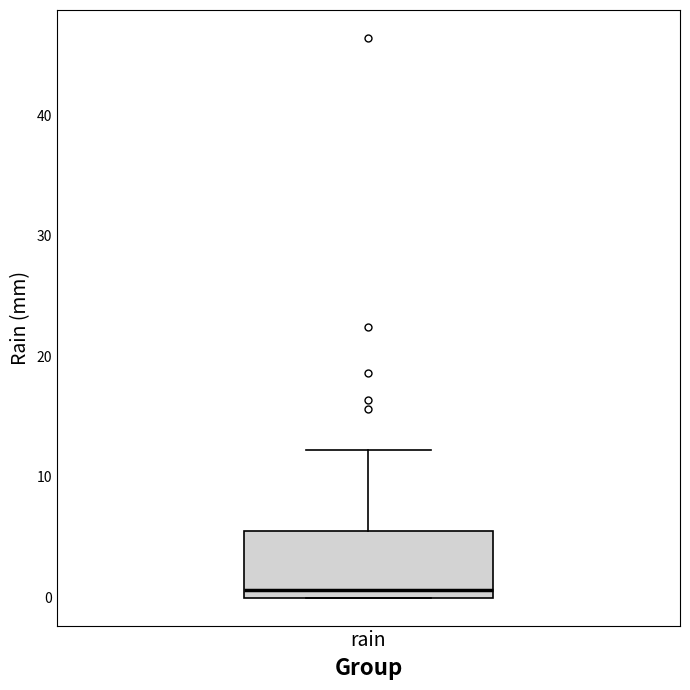

Transcribe this box plot: give where the median line is, the range the box spans, and where the two whiskers end, as read against the y-axis. The values are not printed on the chart, so give them approximately, as read against the axis.

median 1, box 0 to 6, whiskers 0 to 12